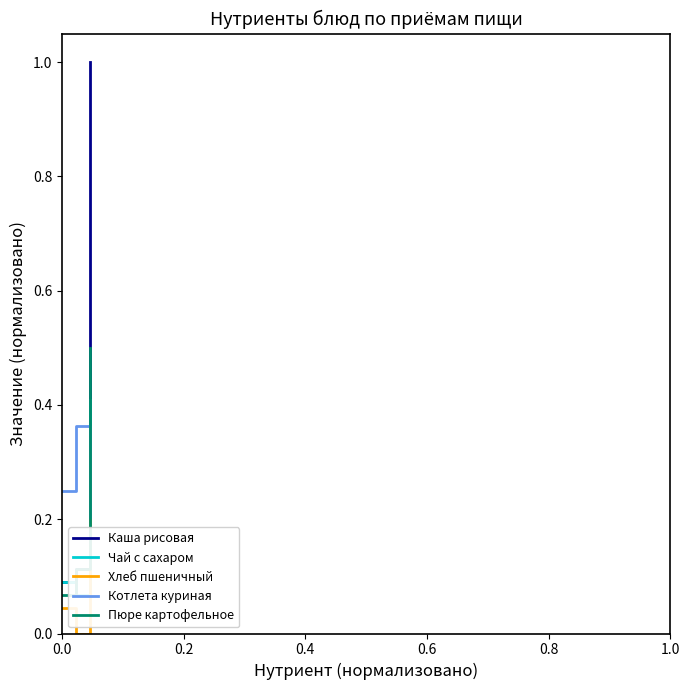

What is the greatest value displayed?

1.0